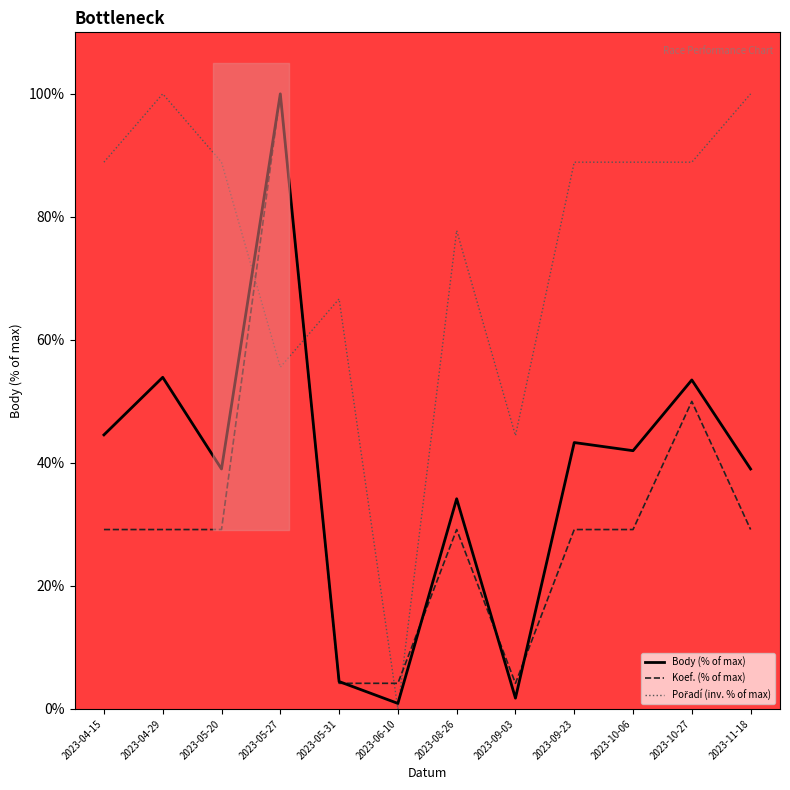

How many data points in Pořadí (inv. % of max) are above 88?

7